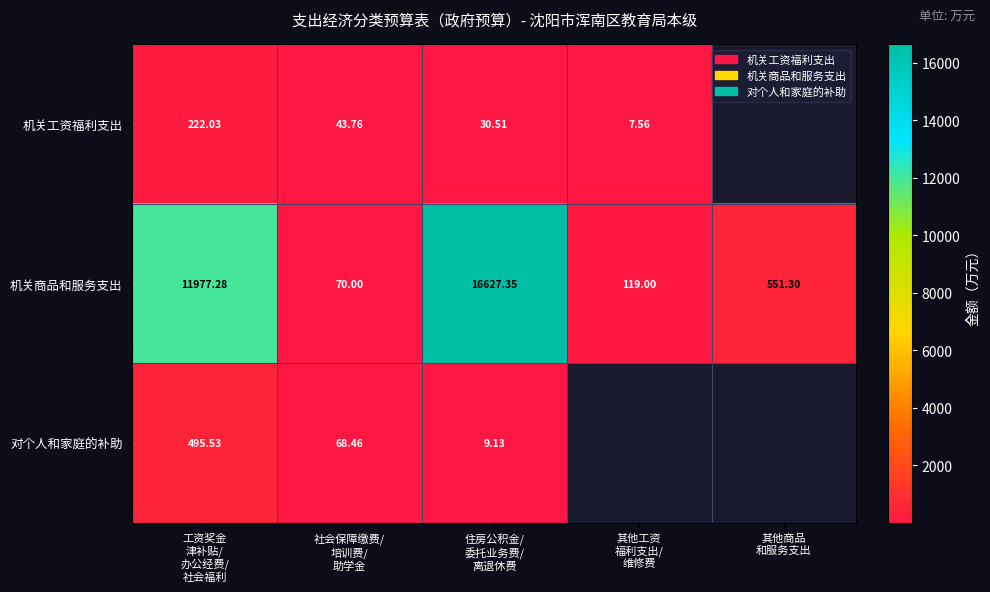

Between 社会保障缴费/
培训费/
助学金 and 住房公积金/
委托业务费/
离退休费, which series saw the biggest shift?

机关商品和服务支出